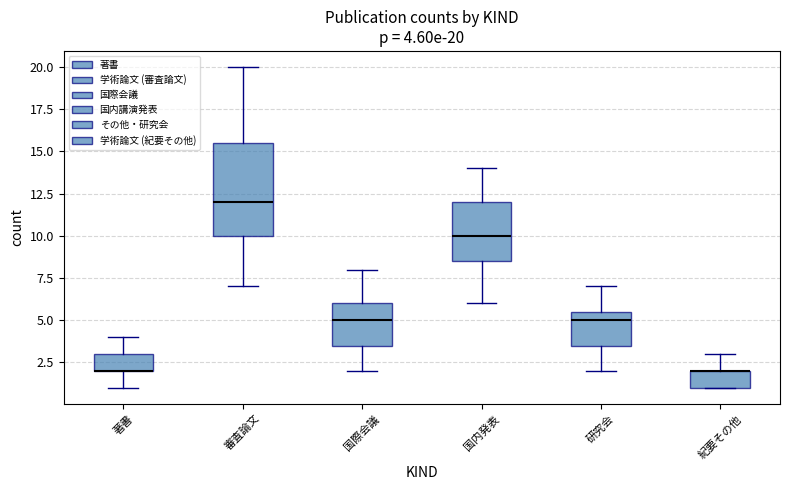

Which box is the tallest, from its lower edge to its upper edge?

審査論文